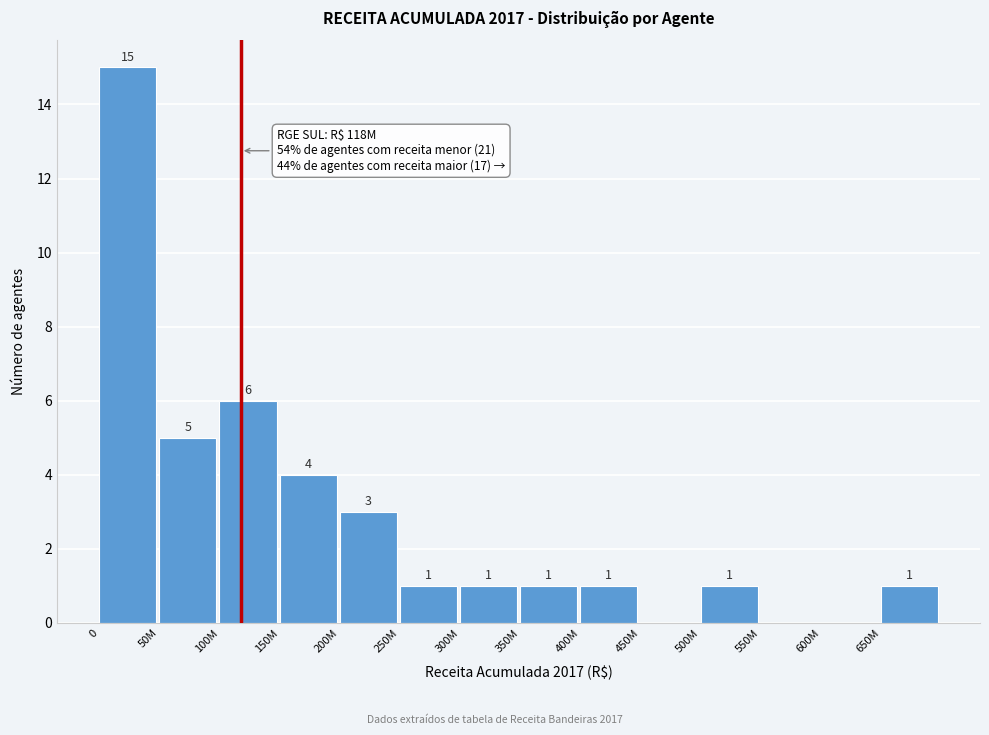

Reading left to right, transcribe all the data shown in this chart.

0=15	50M=5	100M=6	150M=4	200M=3	250M=1	300M=1	350M=1	400M=1	450M=0	500M=1	550M=0	600M=0	650M=1